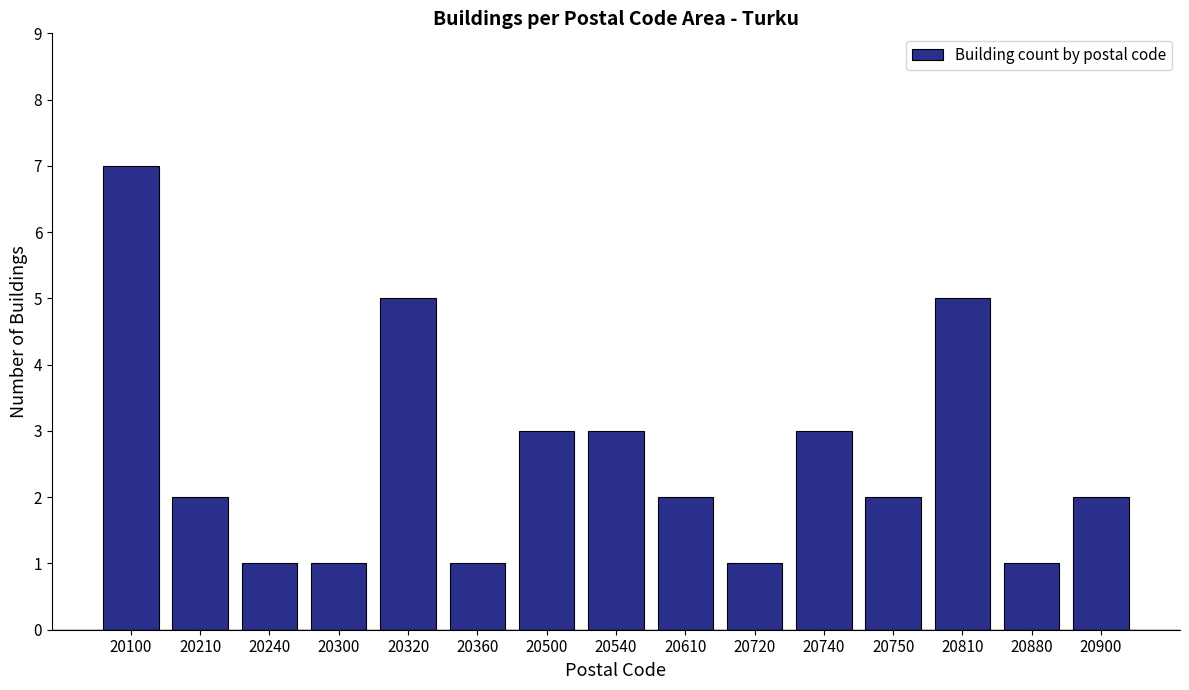

What is the maximum value shown in the chart?

7